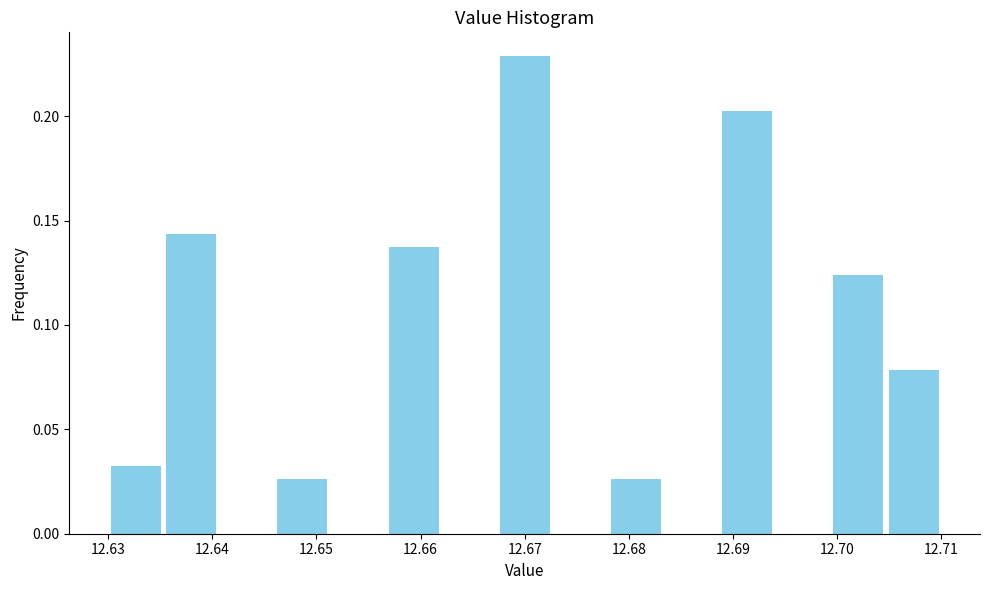

What is the height of the bar covering 12.646 to 12.651 on the x-axis? Neither the bar edges nor the heights are printed on the chart, so give them approximately, as read against the axes.

0.025